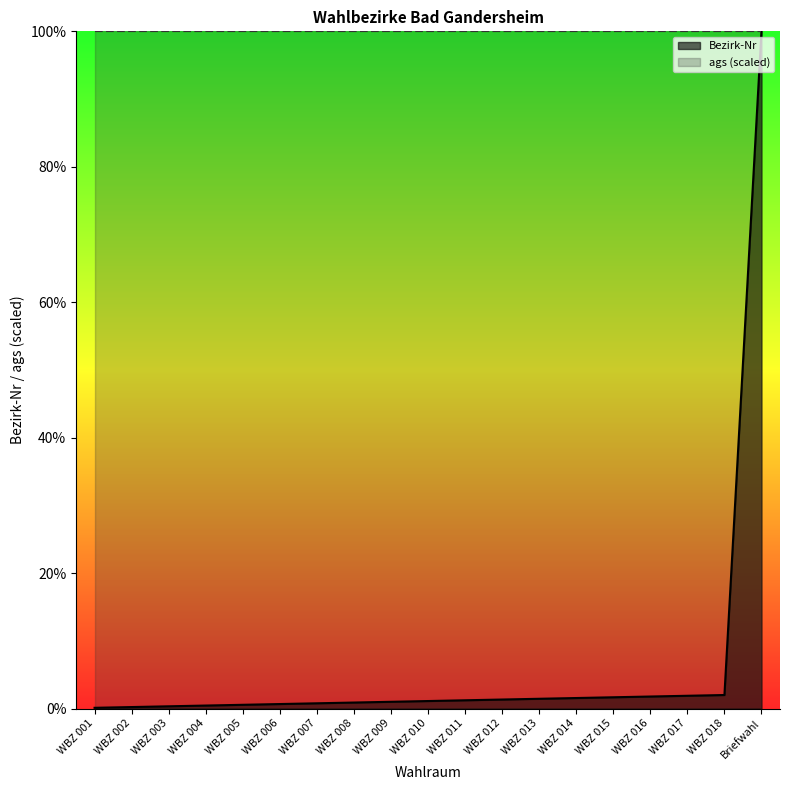

Where is the data nearest to the value 50?

WBZ 018